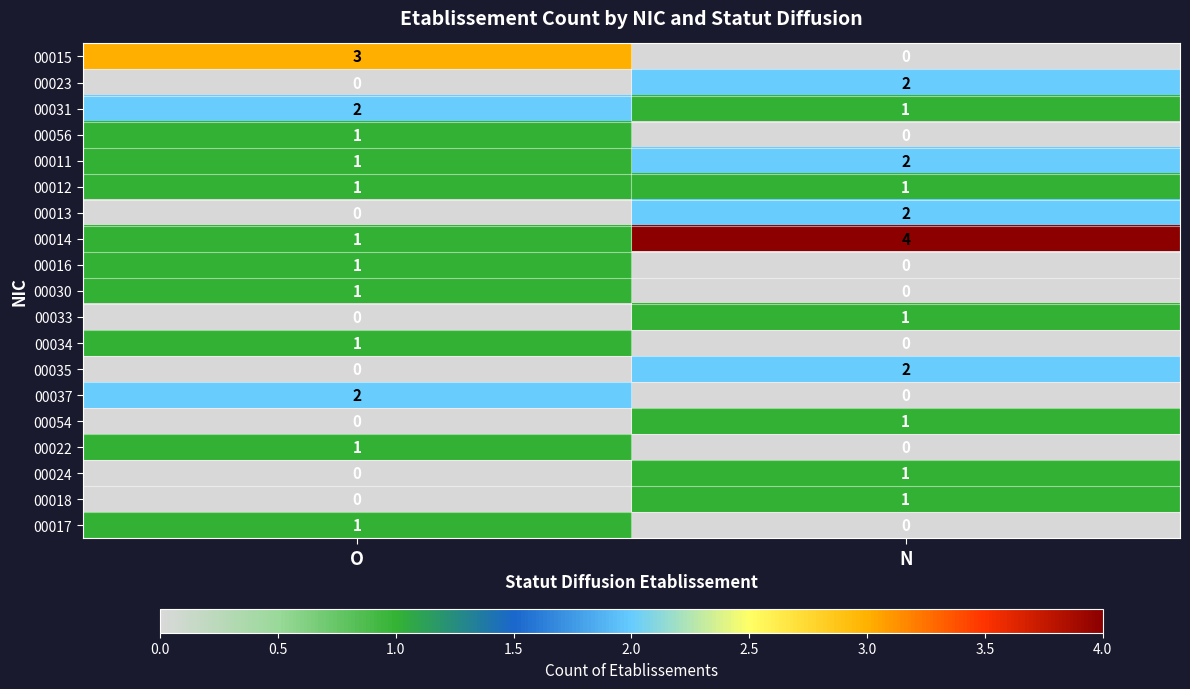

At which category does the chart reach its peak across all series?

N